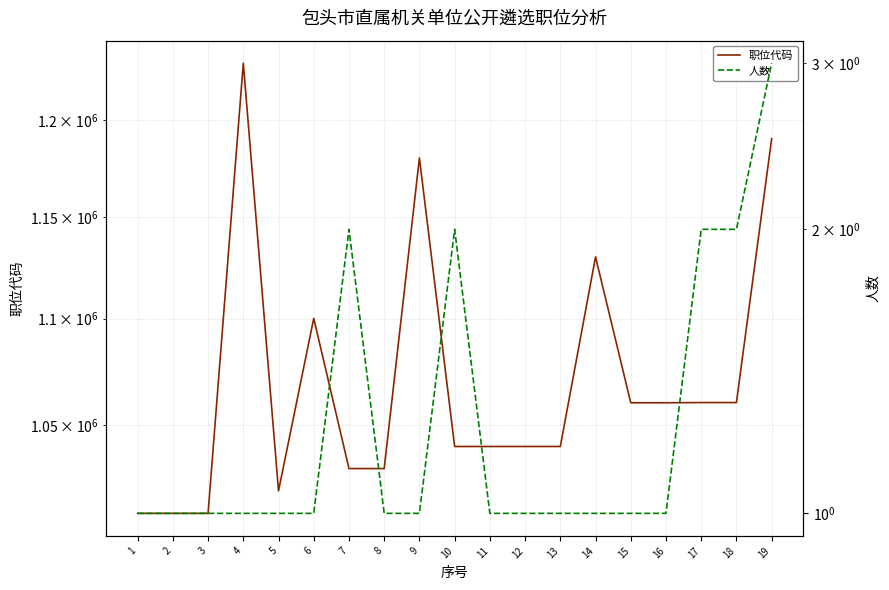

Between 14 and 19, which series saw the biggest shift?

职位代码